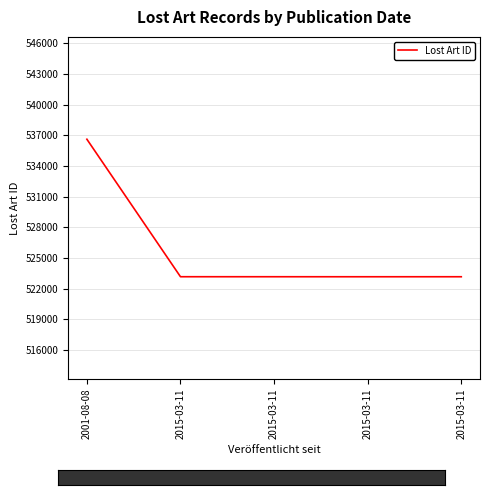

The value at 2015-03-11 is 523179. True or false?

True